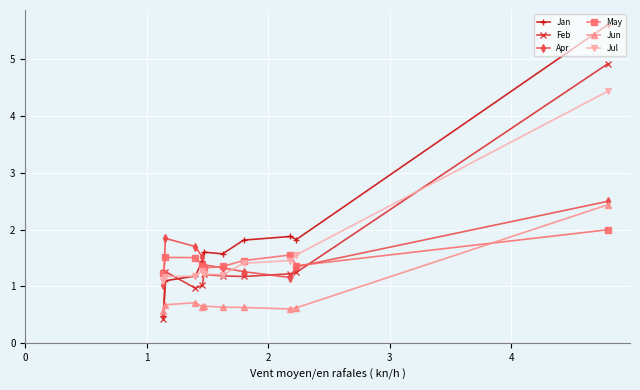

What is the value of the Feb point at the 2nd from the left?

1.3